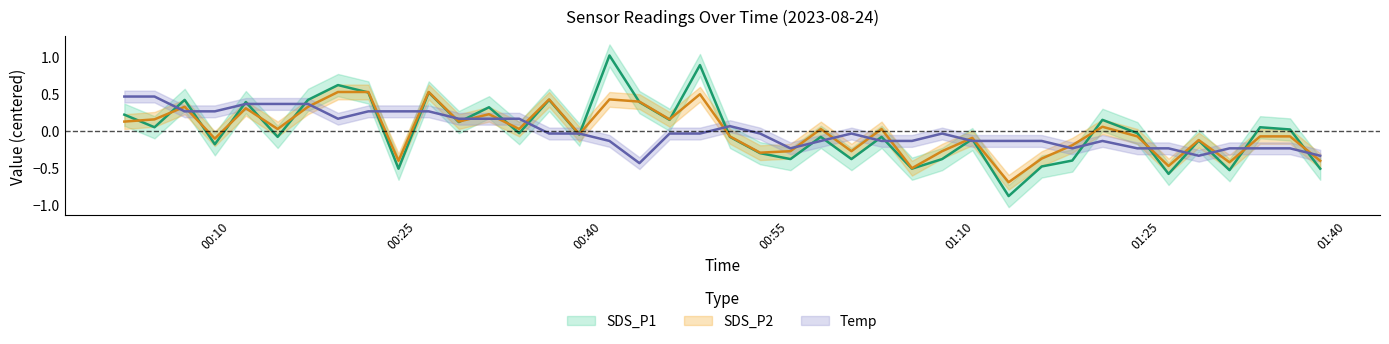

How many positive values does the SDS_P1 series have?

18